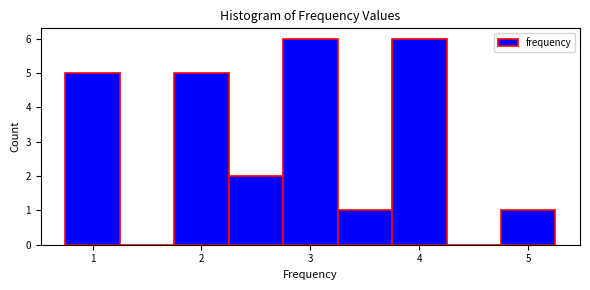

What is the height of the bar covering 2.25 to 2.75 on the x-axis? Neither the bar edges nor the heights are printed on the chart, so give them approximately, as read against the axes.

2